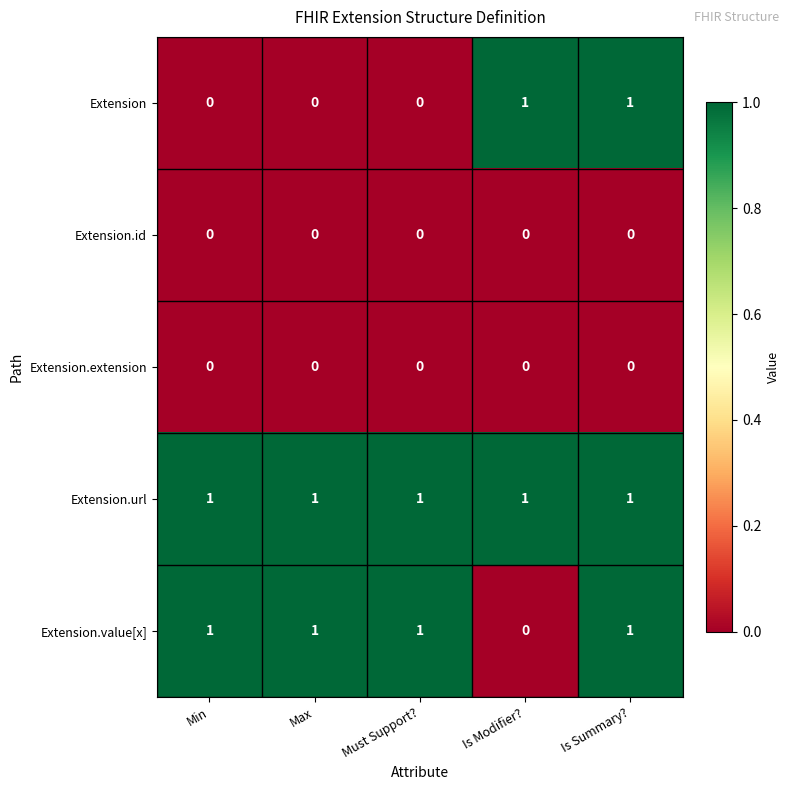

At how many categories does at least one series exceed 0?

5